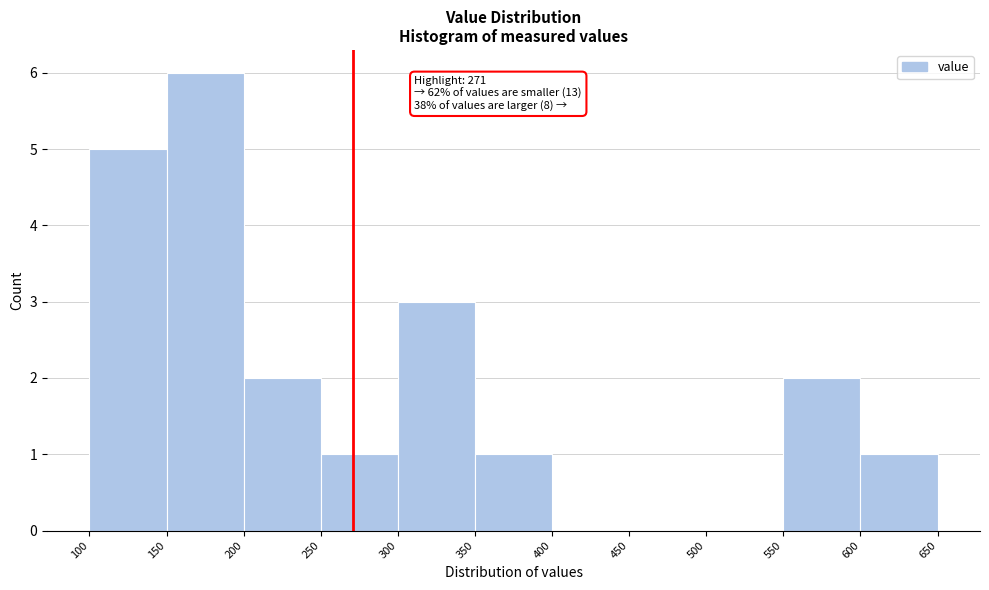

Which range on the x-axis has the tallest bar?

150 to 200